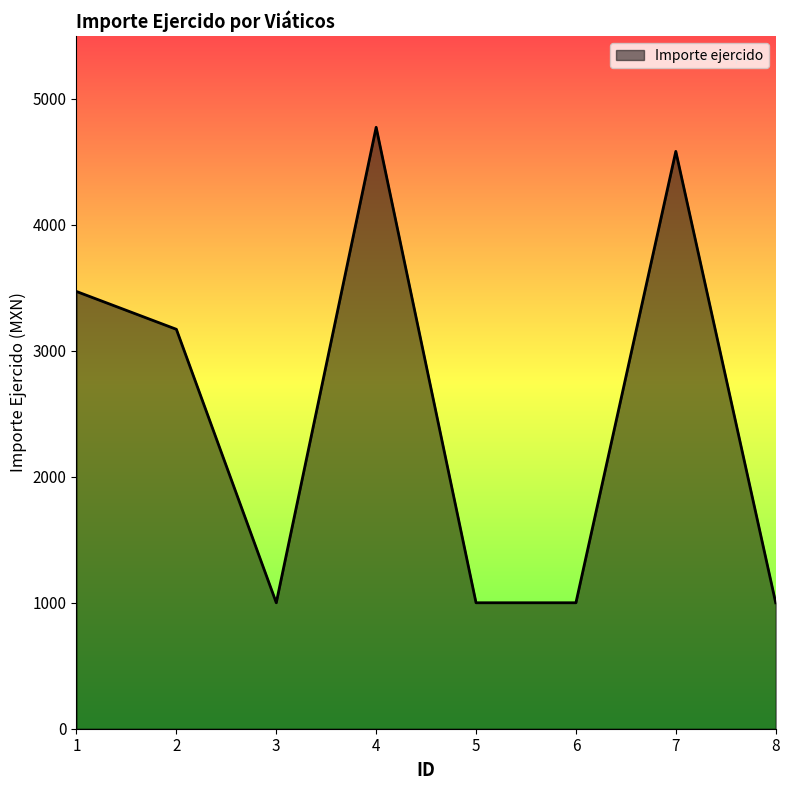

What is the difference between the maximum and minimum values?

3775.2